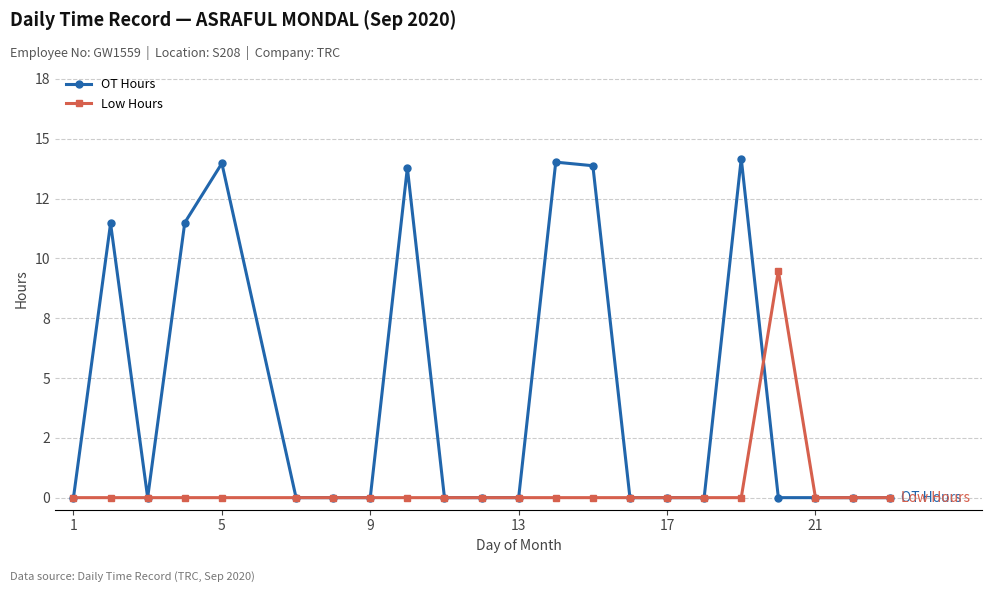

What is the sum of all OT Hours values?

92.8